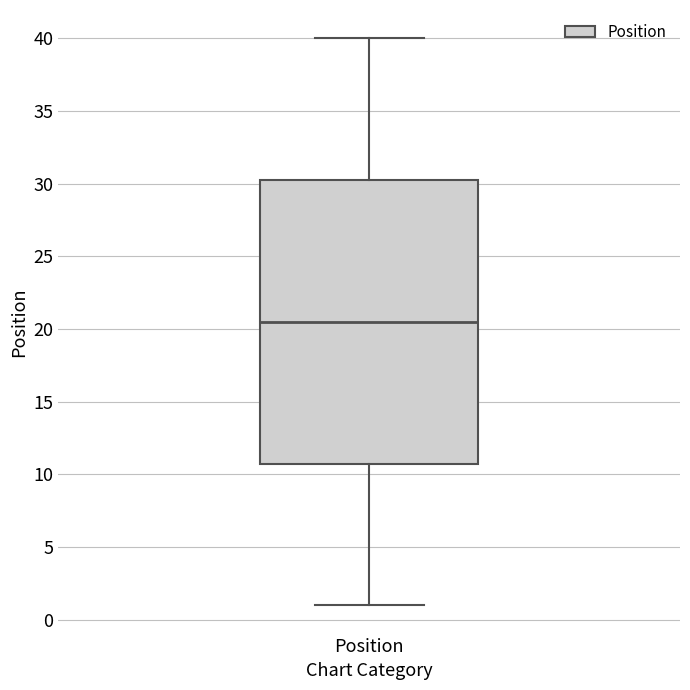

Read this box plot against the y-axis: the position of the median line, the range covered by the box, and the ends of both whiskers. The values are not printed on the chart, so give them approximately, as read against the axis.

median 20.5, box 11.0 to 30.5, whiskers 1.0 to 40.0